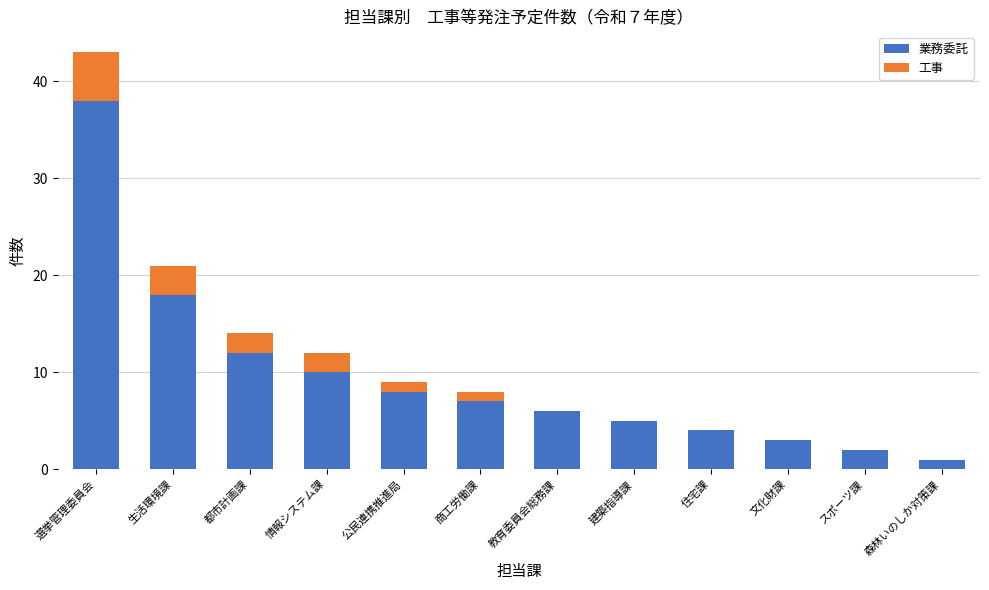

What is the difference between the 業務委託 values at 生活環境課 and 建築指導課?

13